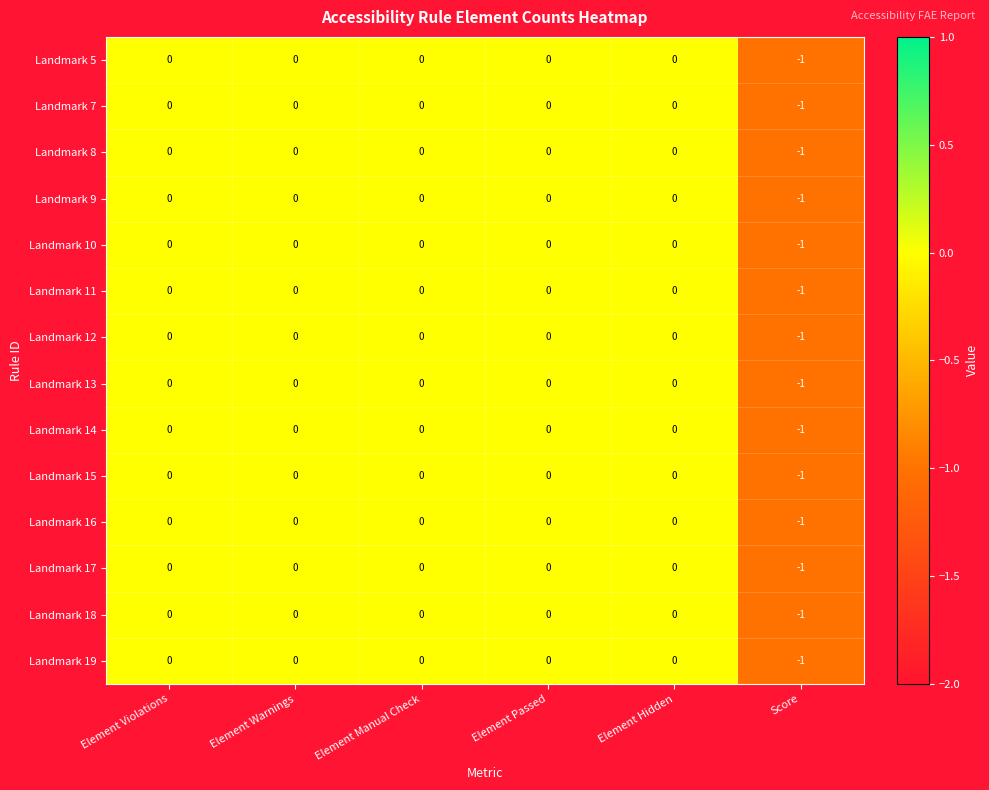

Is it true that Landmark 16 equals 0 at Element Violations?

True